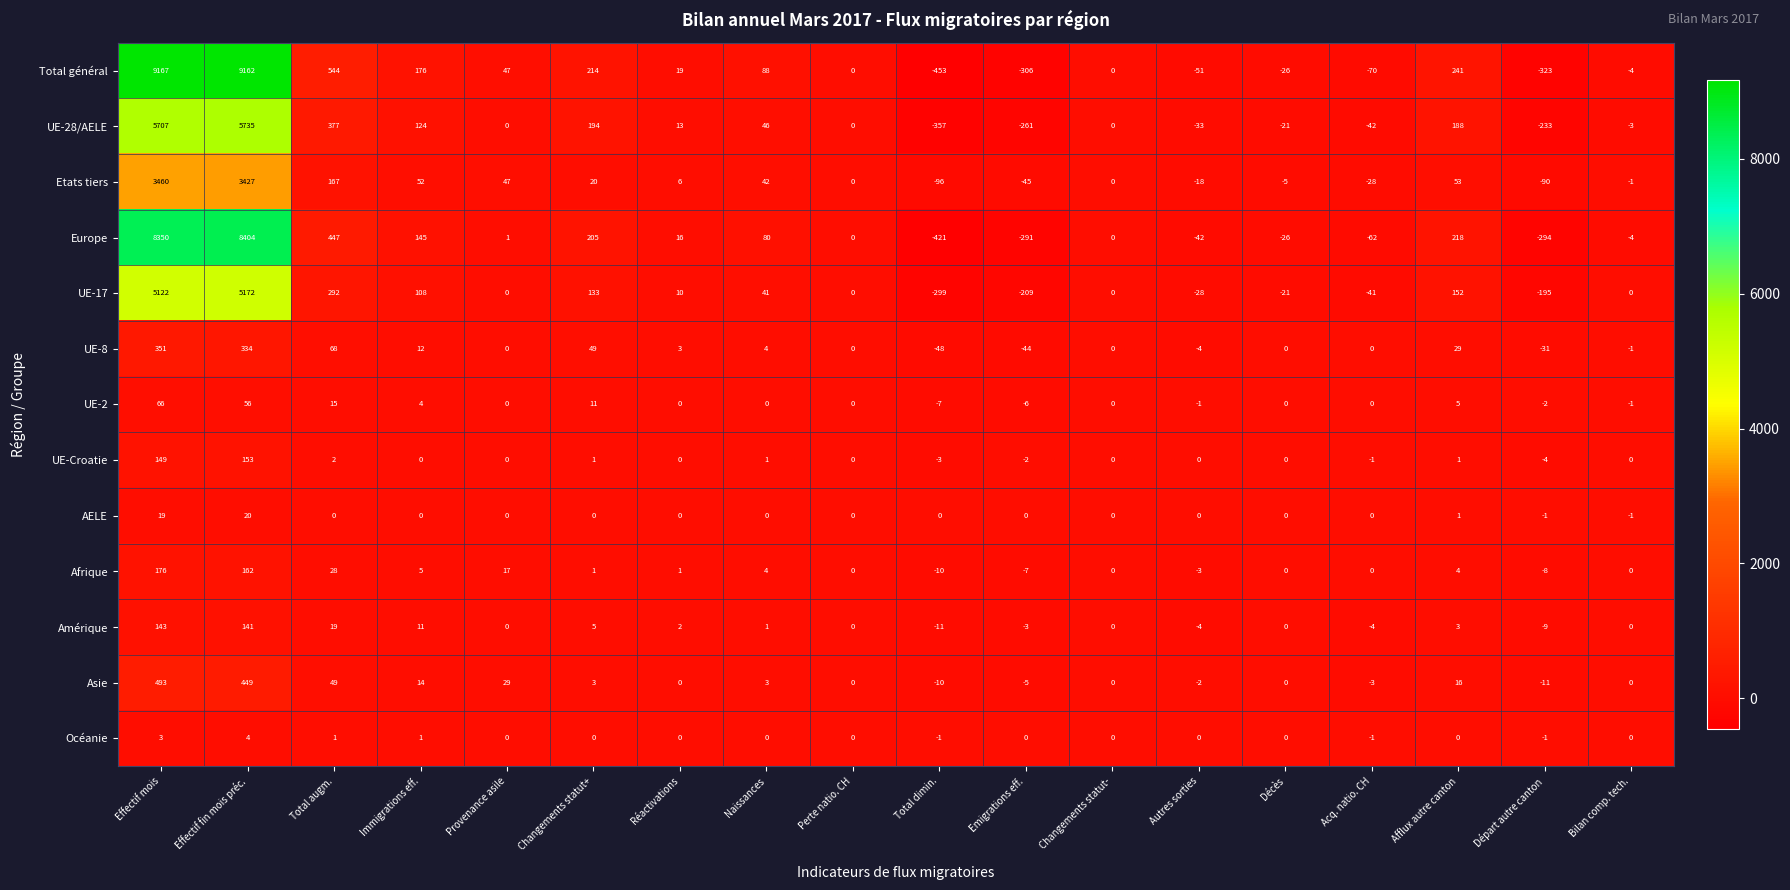

Count the number of data series in this chart.

13